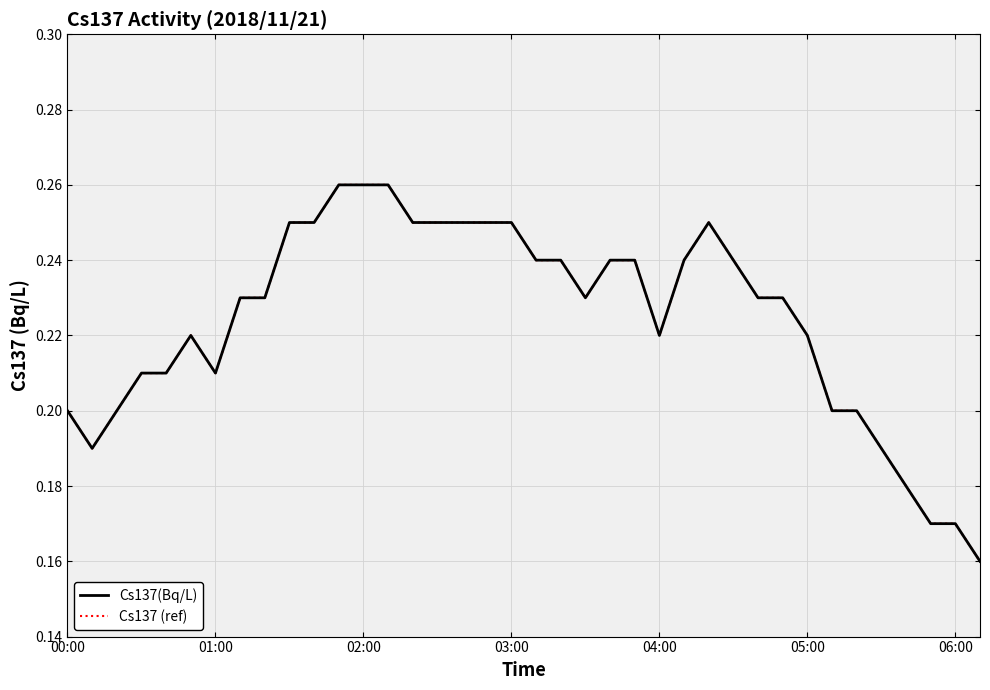

Is this an area chart (filled region under the line)?

No